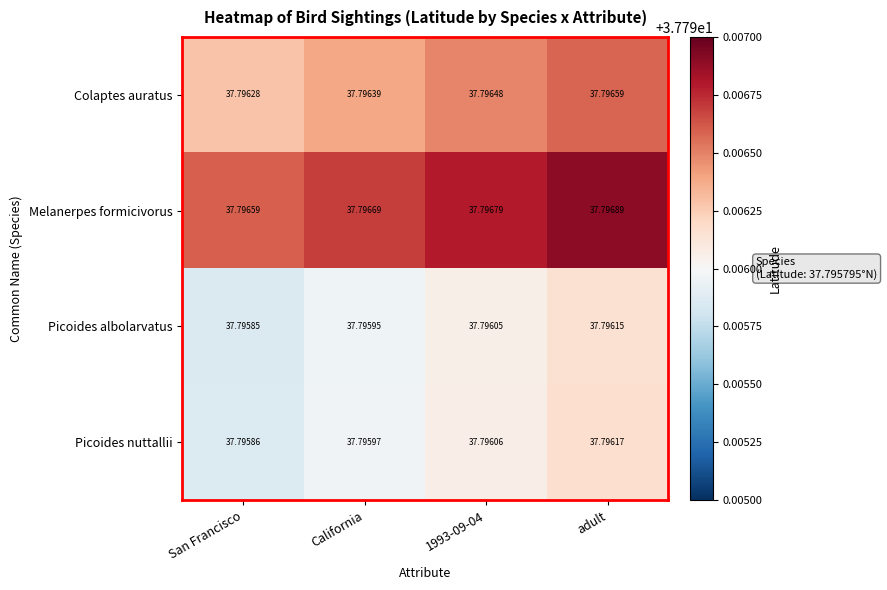

At which category does the chart reach its minimum across all series?

San Francisco